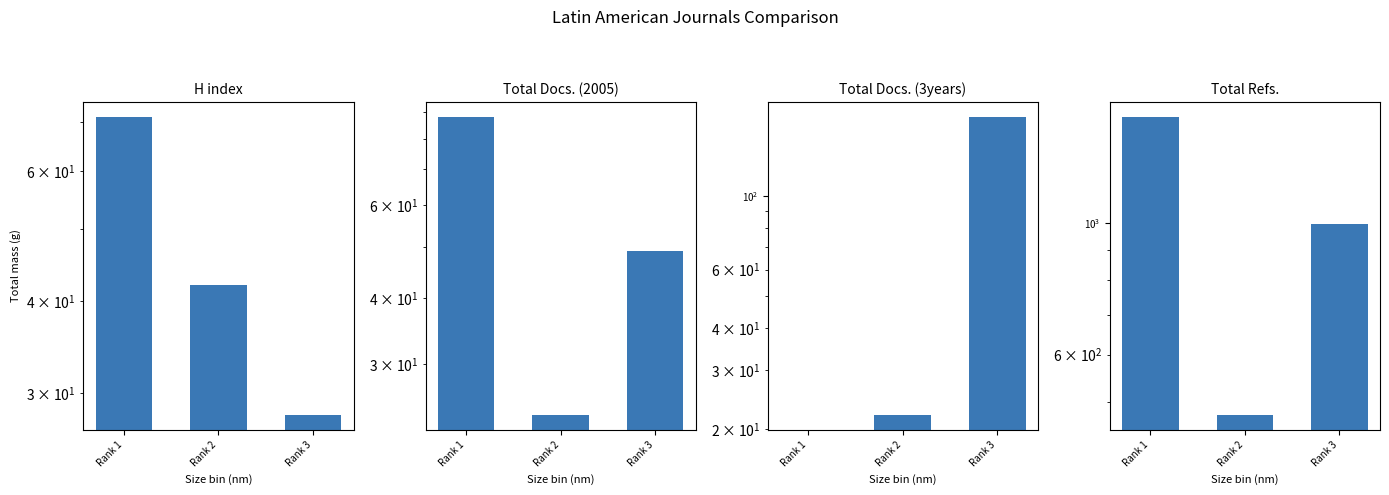

The value of Total Docs. (3years) at Rank 3 is 172. True or false?

True